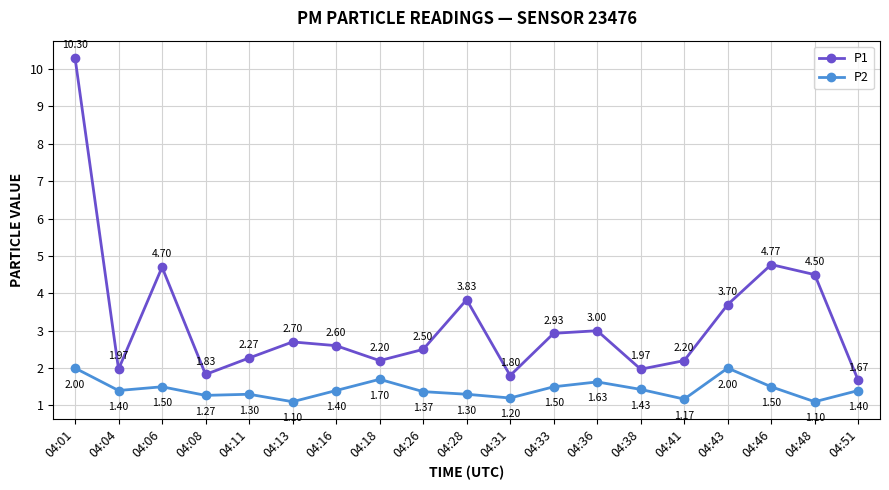

At 04:43, list the series in order from largest to smallest.

P1, P2